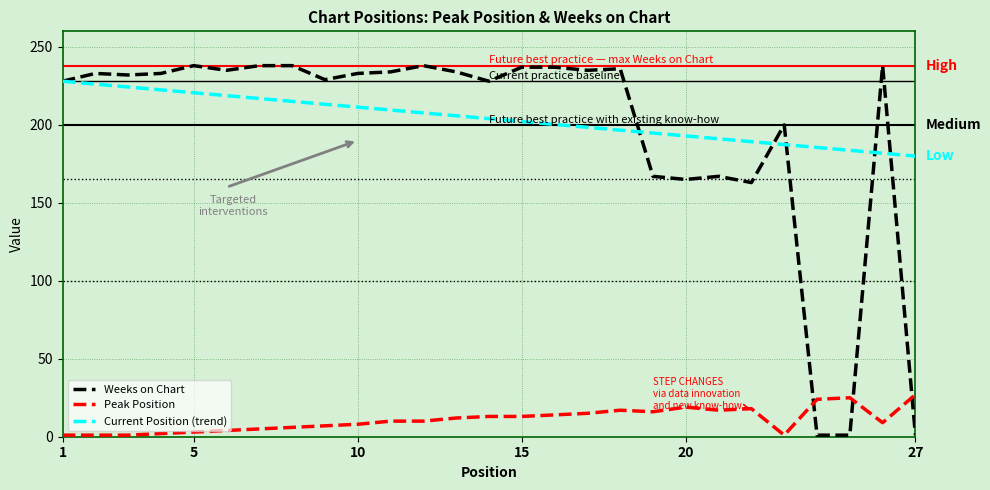

Which series has the largest range (max minus min)?

Weeks on Chart